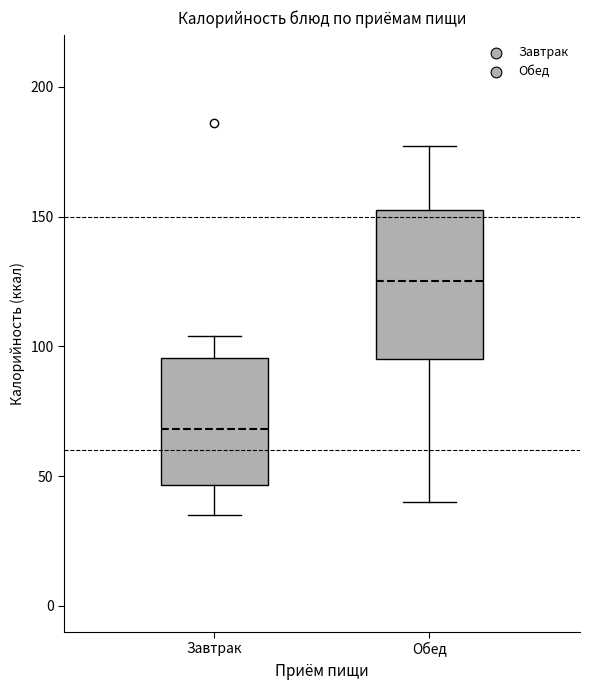

Reading left to right, transcribe this box plot: for each box, give where its median line is, the range the box spans, and where its two whiskers end, as read against the y-axis. The values are not printed on the chart, so give them approximately, as read against the axis.

Завтрак: median 70, box 45 to 95, whiskers 35 to 105
Обед: median 125, box 95 to 155, whiskers 40 to 175